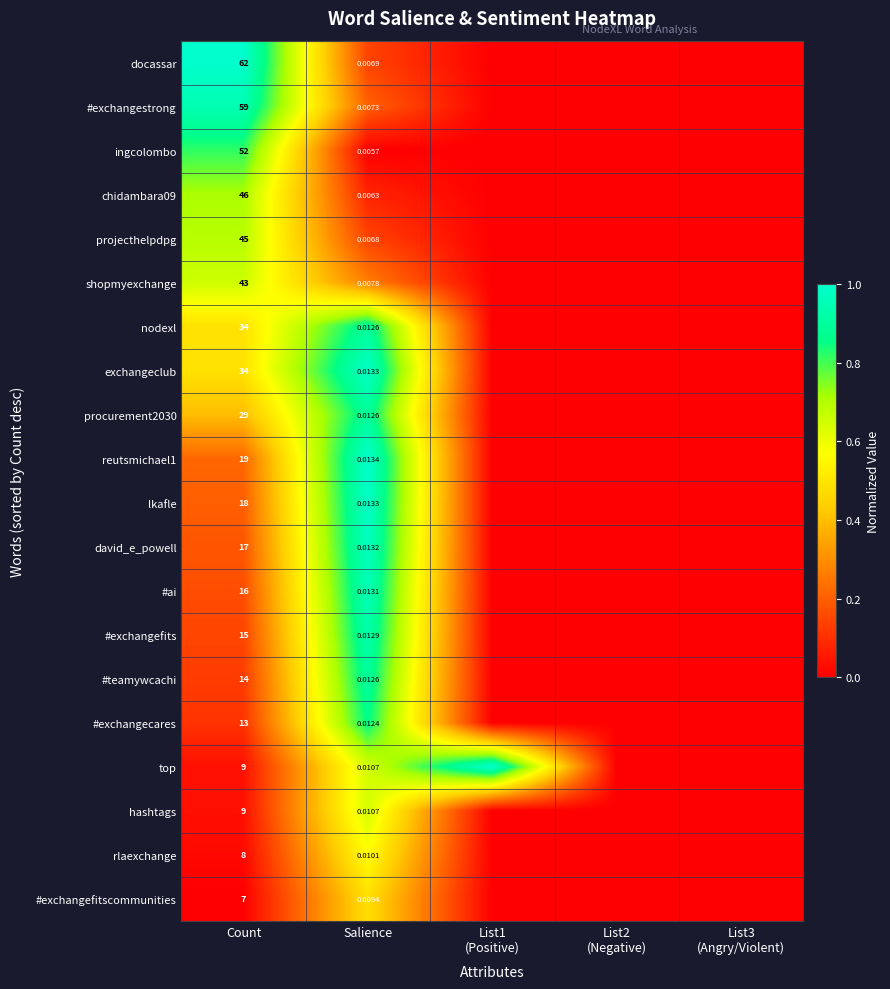

What is the maximum value shown in the chart?

1.0